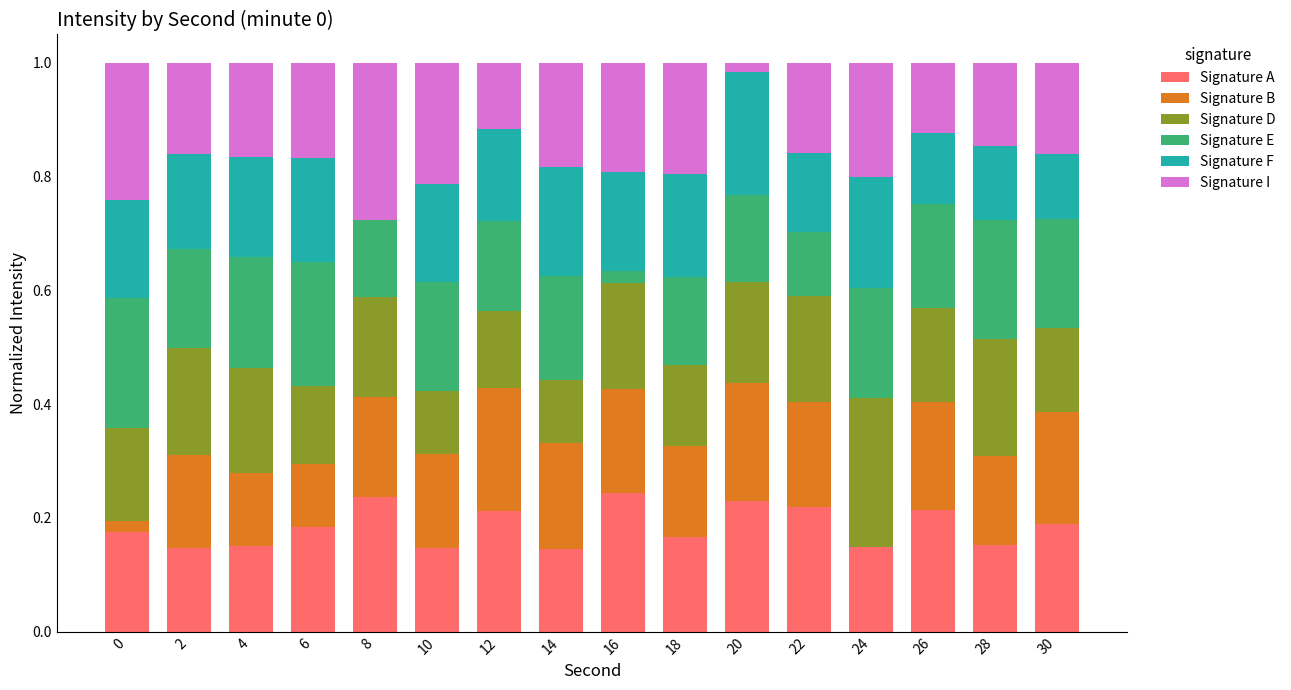

Which series has the largest range (max minus min)?

Signature I